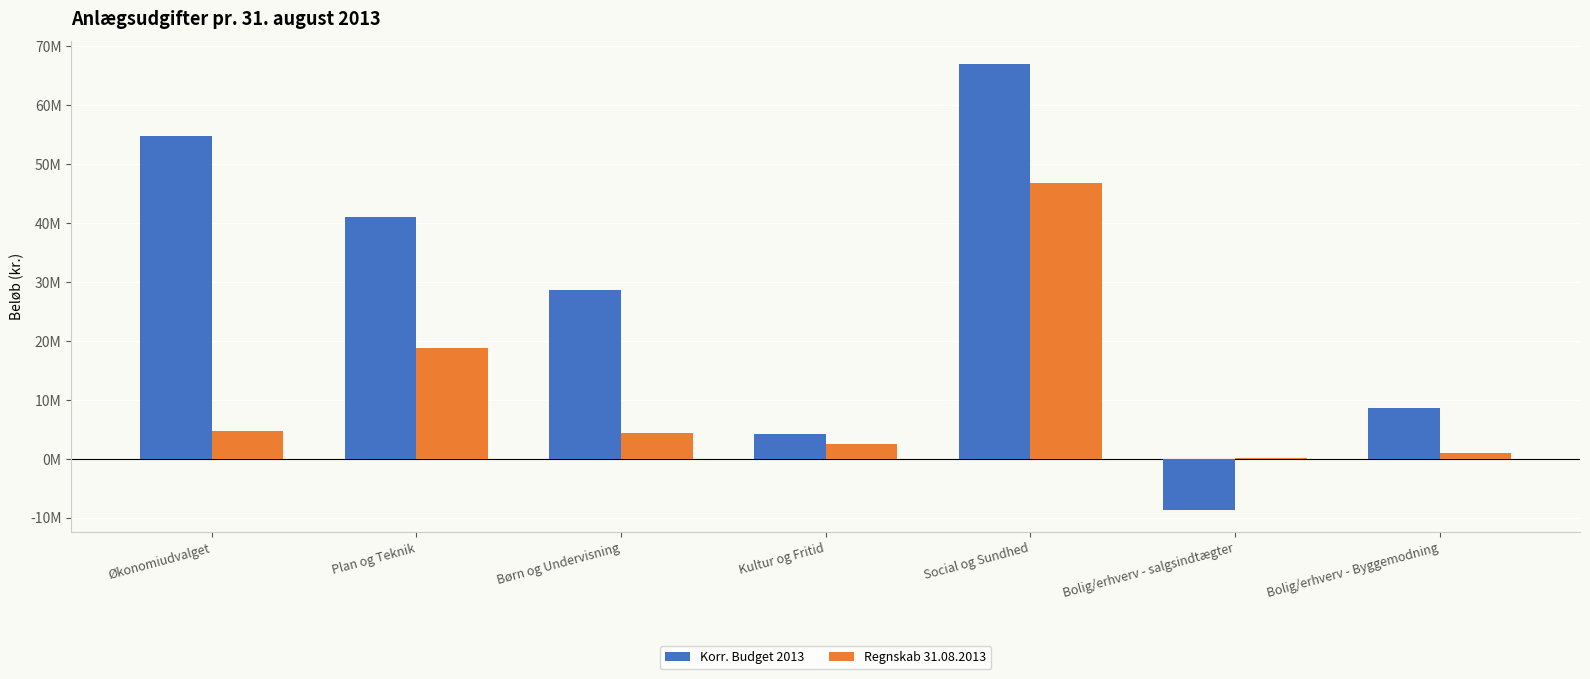

Between Børn og Undervisning and Social og Sundhed, which is larger?

Social og Sundhed